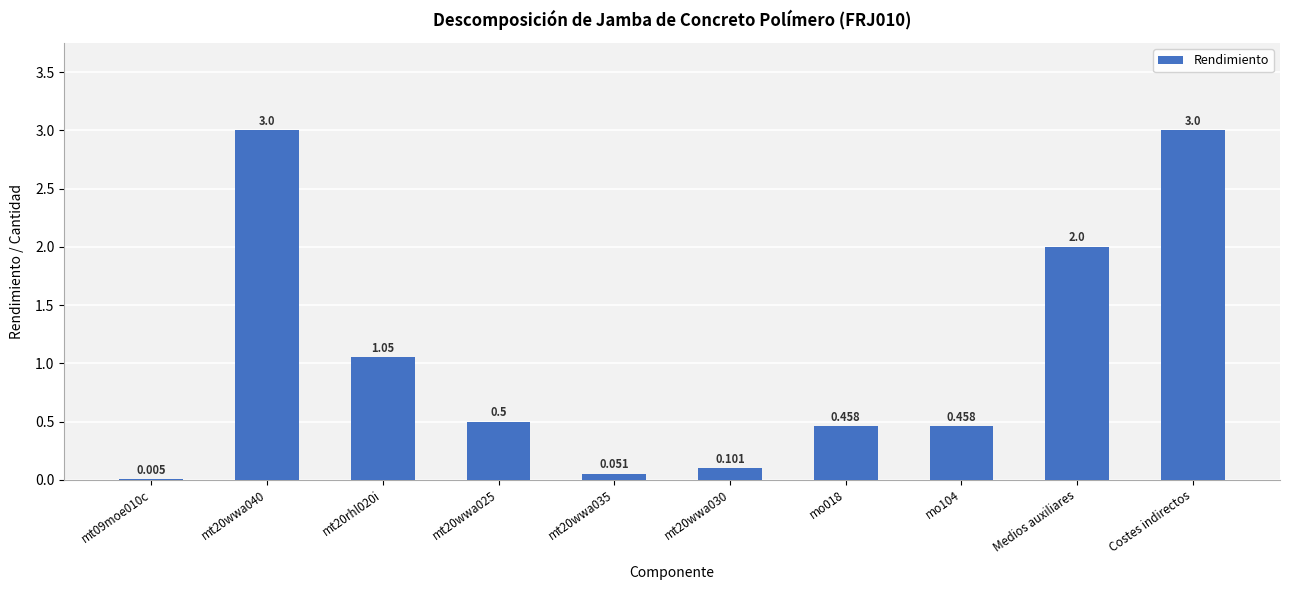

Which has a higher value, Medios auxiliares or mt20wwa035?

Medios auxiliares